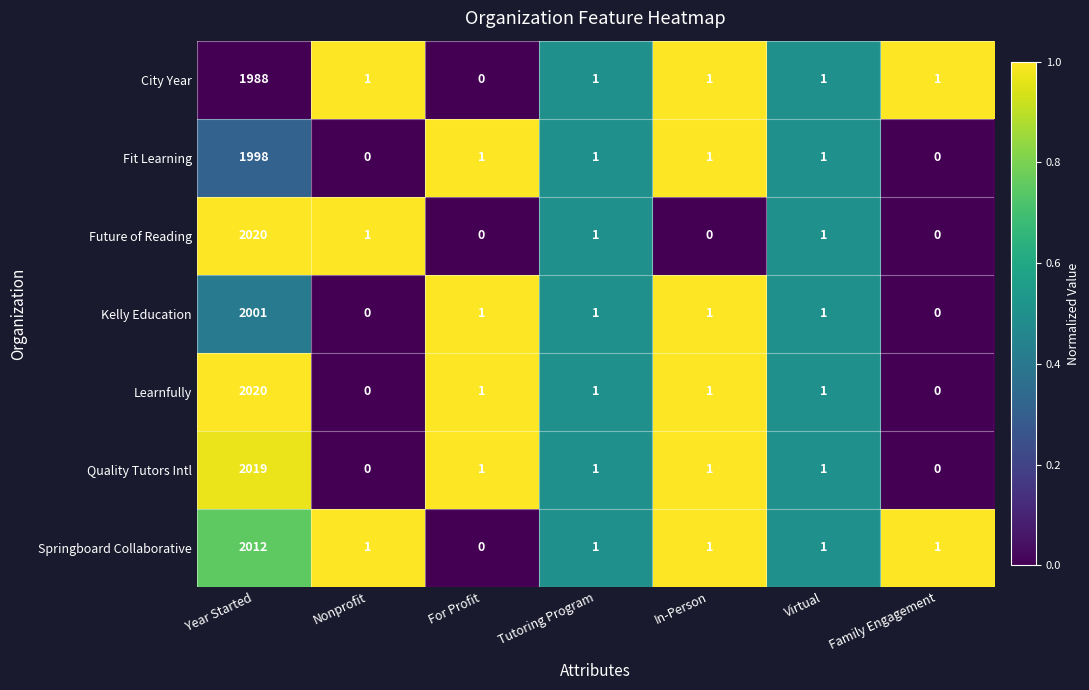

The Kelly Education series shows 1 at In-Person. True or false?

True